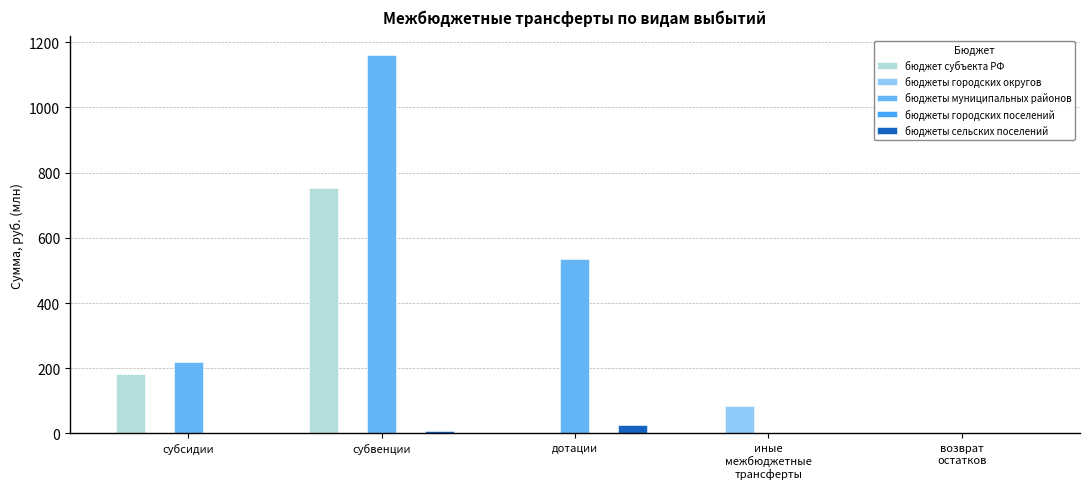

How many groups of bars are there?

5